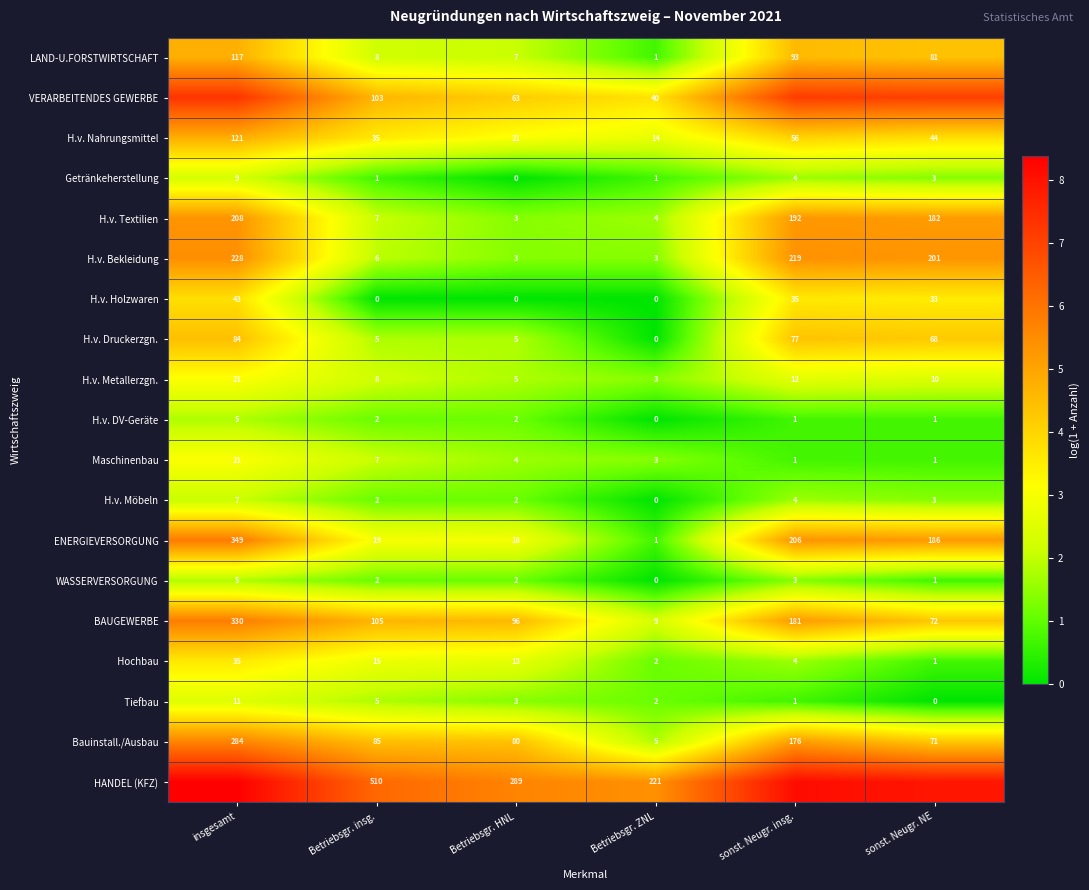

Where does the BAUGEWERBE series first go above 105?

insgesamt